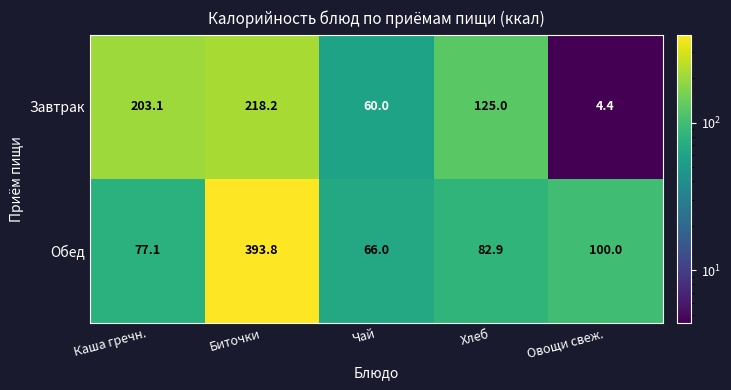

True or false: Завтрак has a value of 125.0 at Хлеб.

True